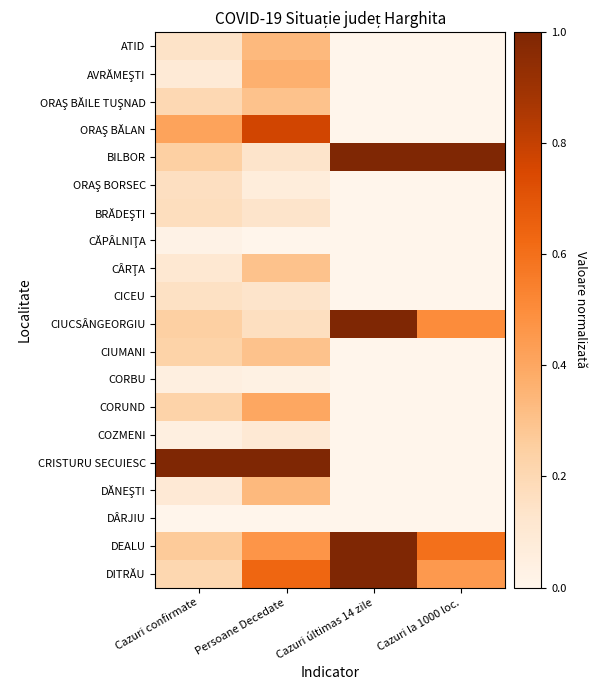

At Cazuri últimas 14 zile, list the series in order from largest to smallest.

BILBOR, CIUCSÂNGEORGIU, DEALU, DITRĂU, ATID, AVRĂMEŞTI, ORAŞ BĂILE TUŞNAD, ORAŞ BĂLAN, ORAŞ BORSEC, BRĂDEŞTI, CĂPÂLNIŢA, CÂRŢA, CICEU, CIUMANI, CORBU, CORUND, COZMENI, CRISTURU SECUIESC, DĂNEŞTI, DÂRJIU